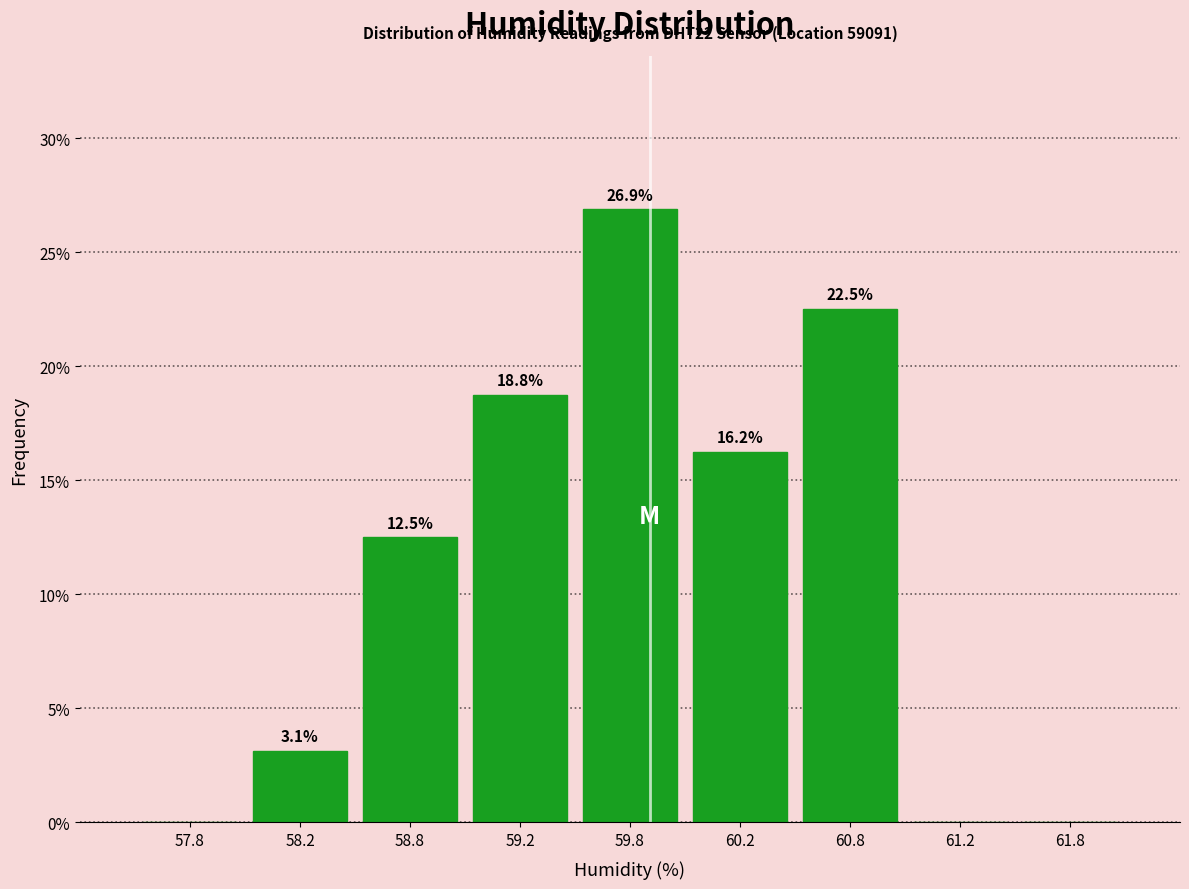

Over which range of the x-axis is the bar tallest?

59.5 to 60.0